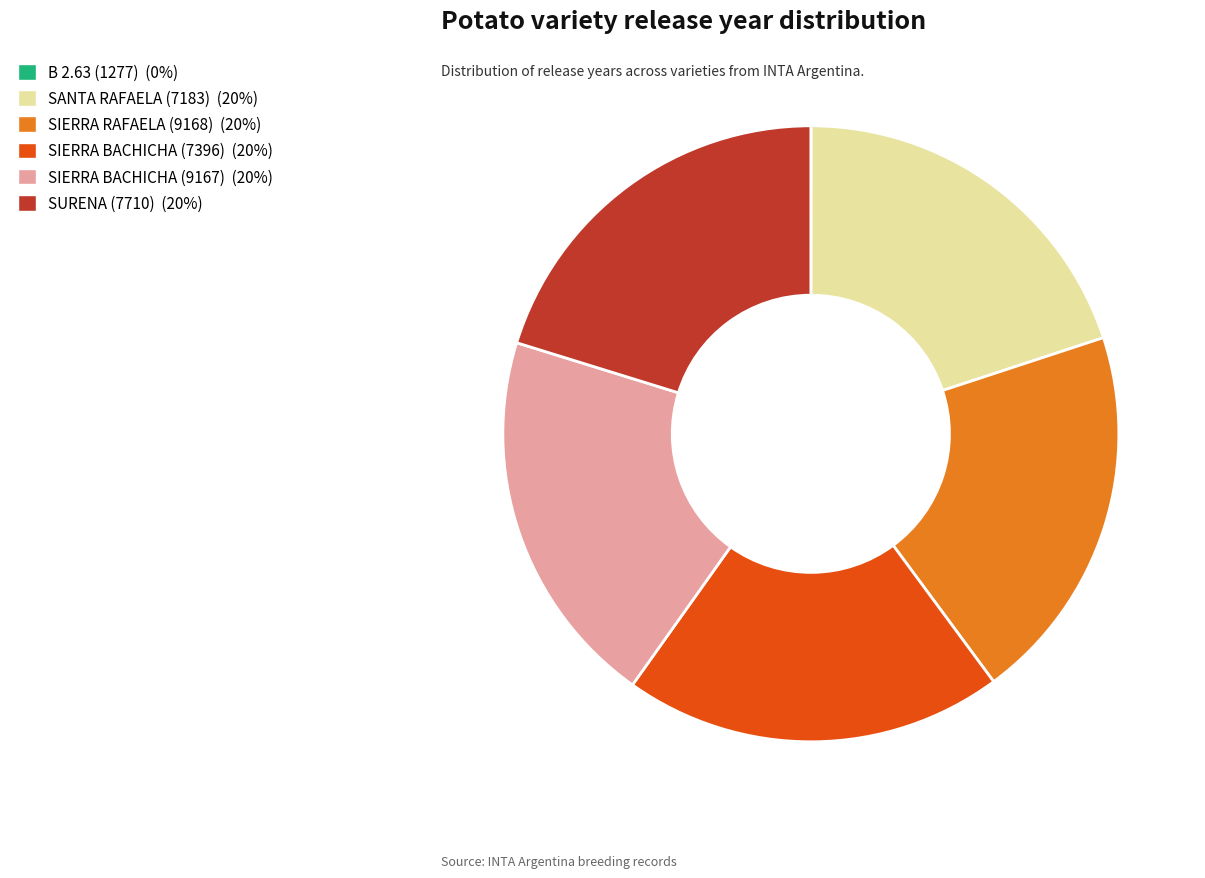

Approximately how many times larger is the value at SIERRA RAFAELA (9168) (20%) compared to SANTA RAFAELA (7183) (20%)?

1.0